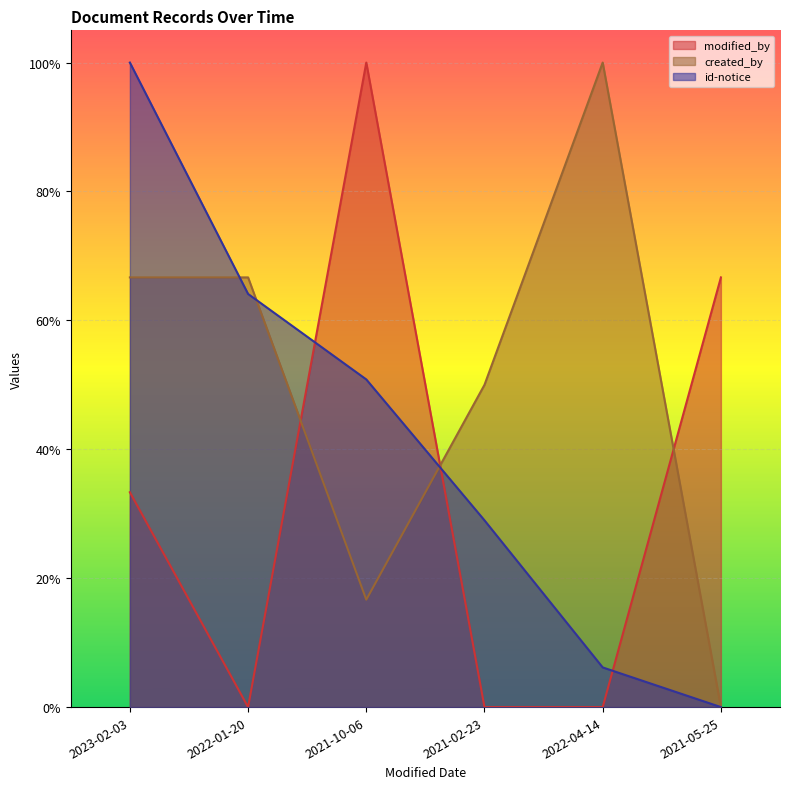

What is the total value across all series at 2022-04-14?

1.1